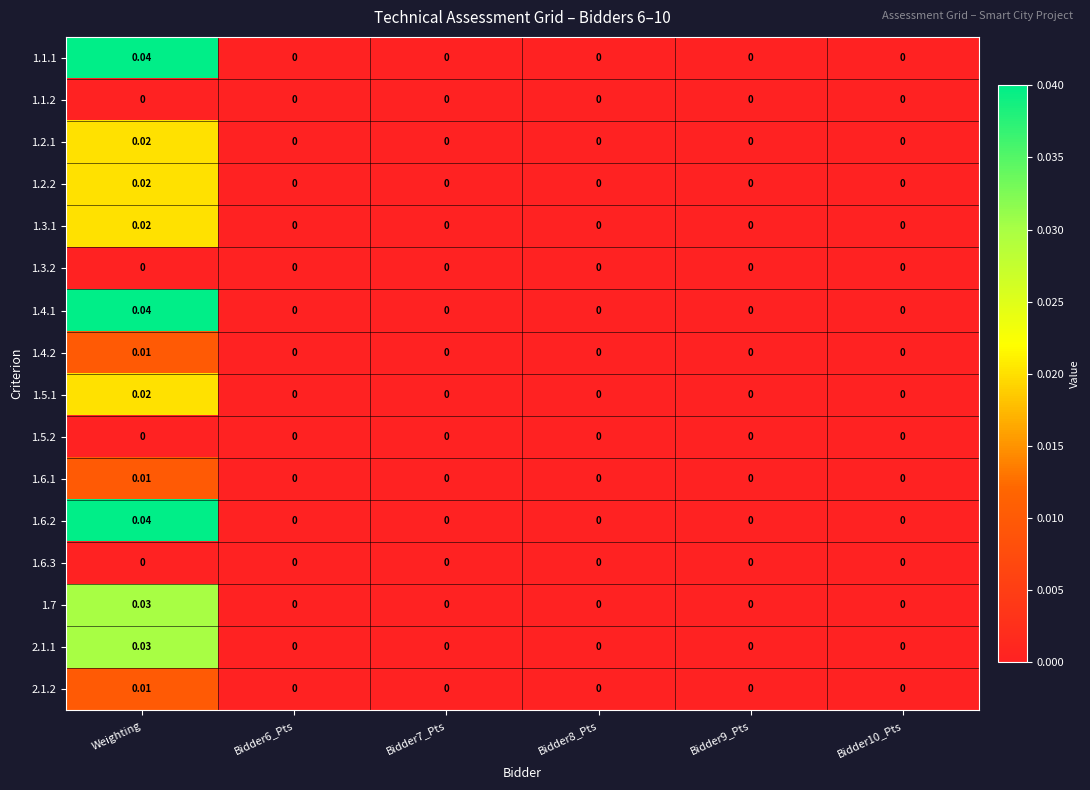

Is the value of 2.1.1 at Weighting greater than the value of 1.3.1 at Bidder8_Pts?

Yes